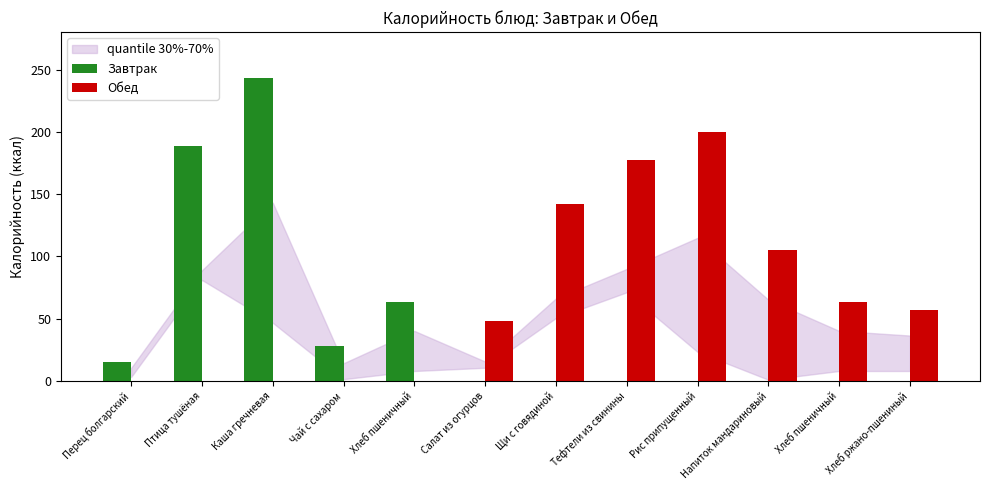

Which has a higher value, Щи с говядиной or Хлеб пшеничный?

Щи с говядиной